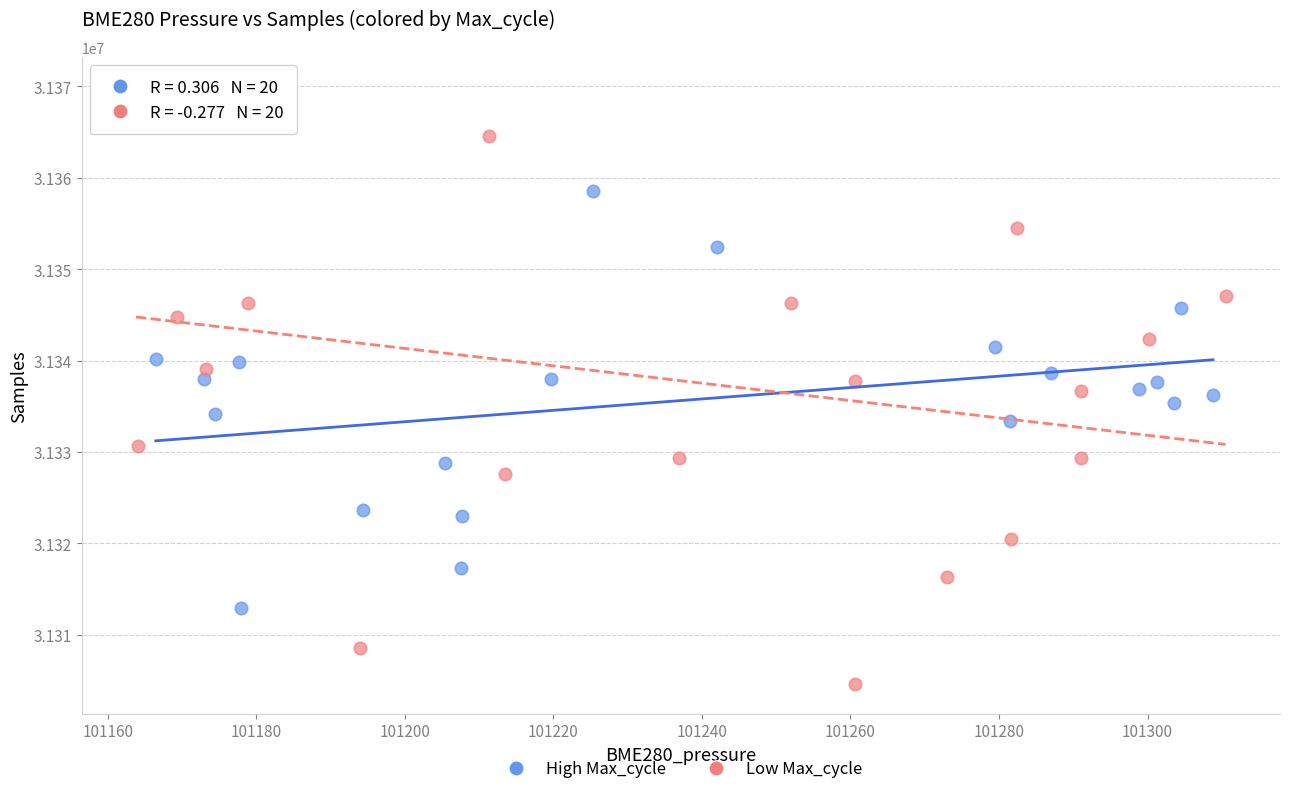

Which series contains the lowest Y value?

Low Max_cycle